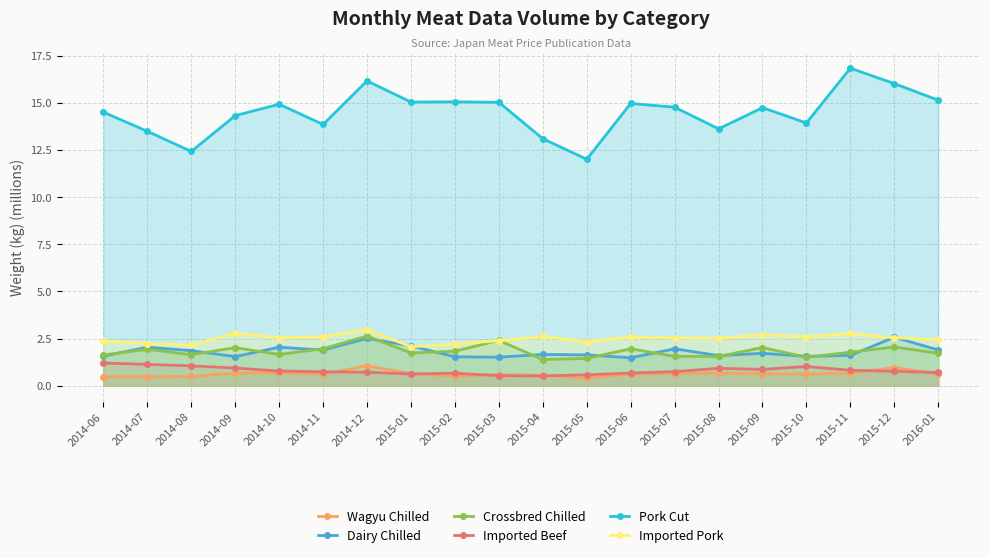

Between 2015-05 and 2015-08, which series saw the biggest shift?

Pork Cut